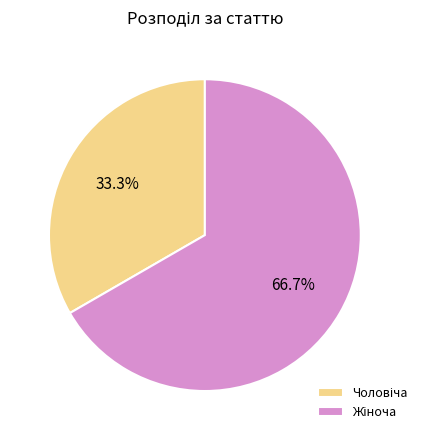

Is there a majority slice in this chart?

Yes